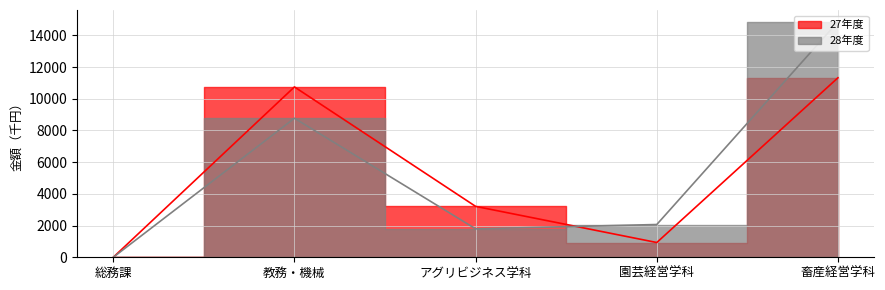

Rank the categories by 28年度 value from highest to lowest.

畜産経営学科, 教務・機械, 園芸経営学科, アグリビジネス学科, 総務課